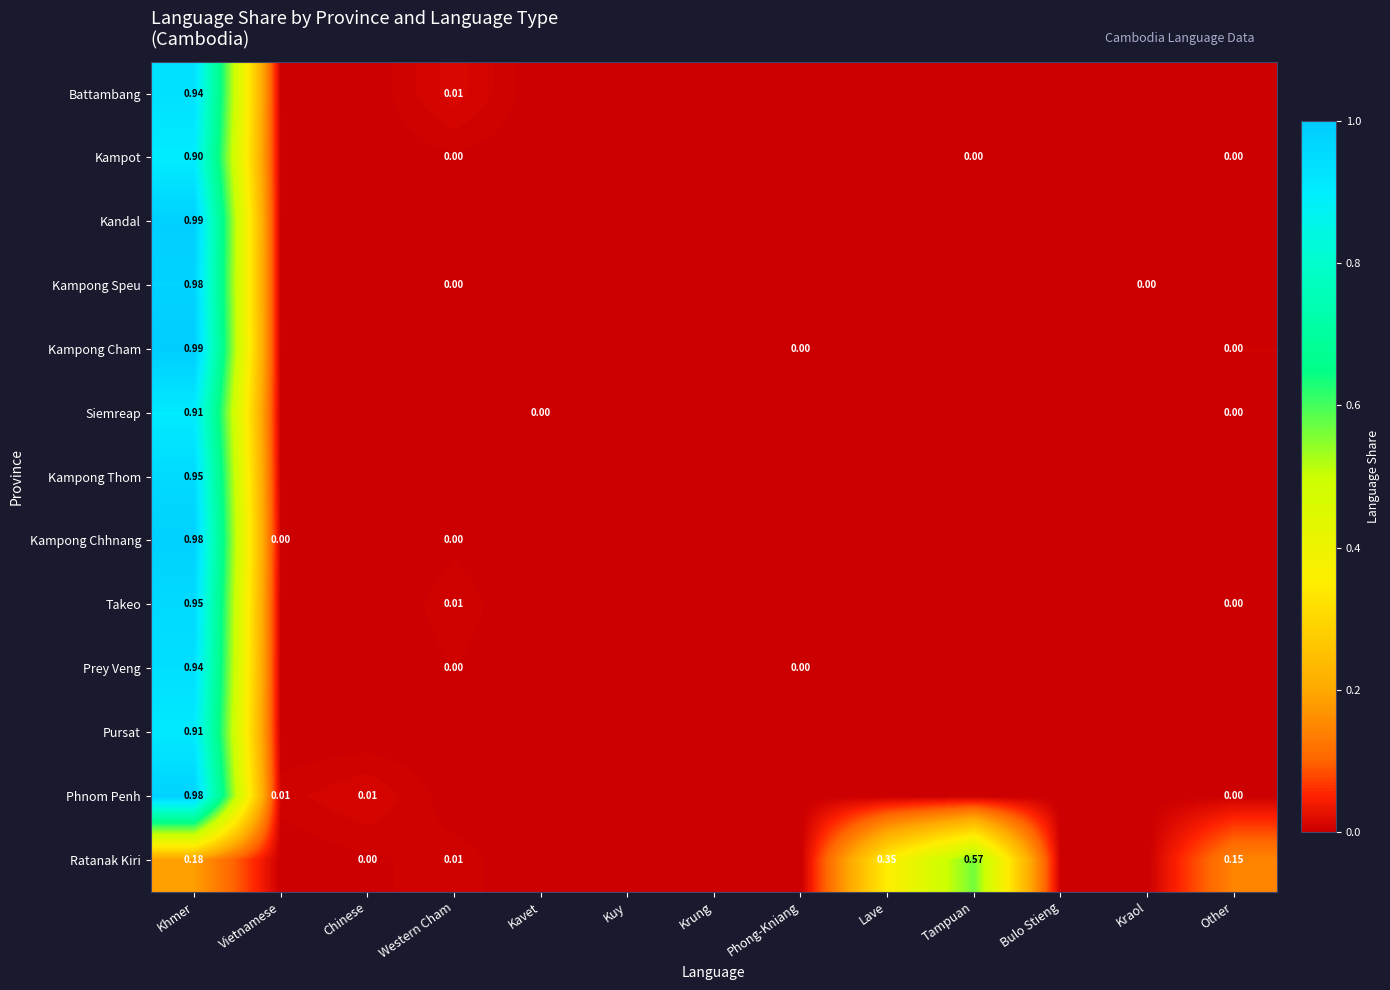

Is the value of Kampong Cham at Phong-Kniang greater than the value of Phnom Penh at Vietnamese?

No